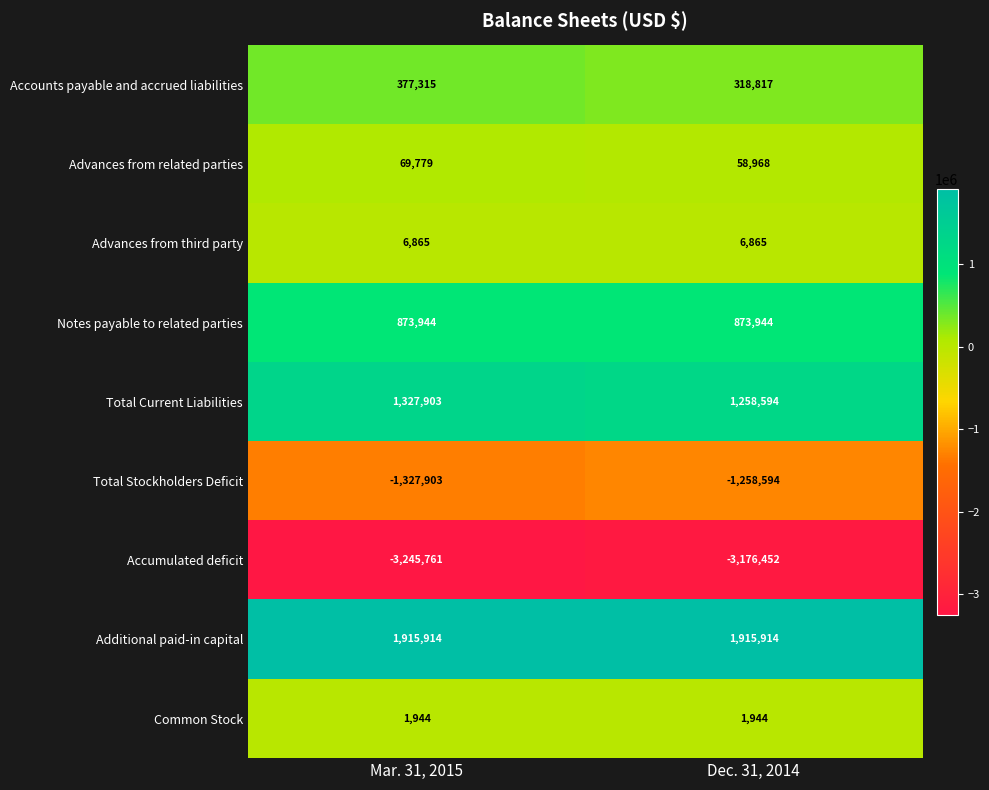

Which series has the largest total across all categories?

Additional paid-in capital